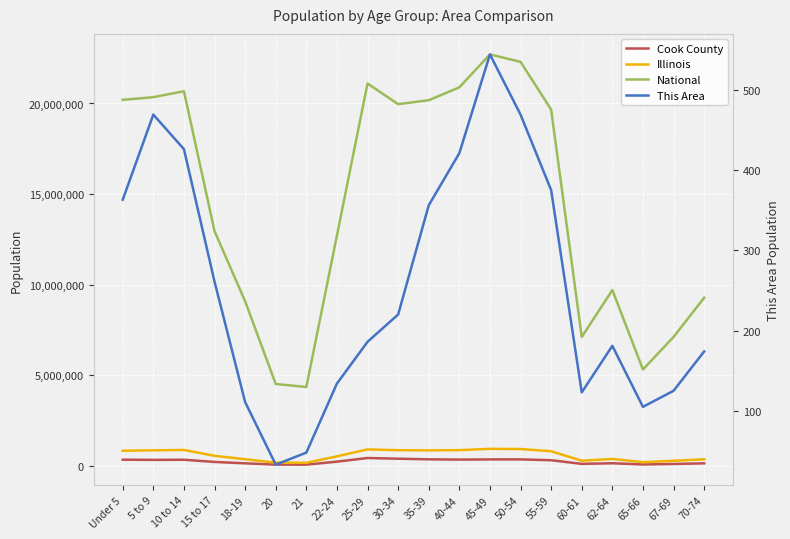

How many data points does each series have?

20